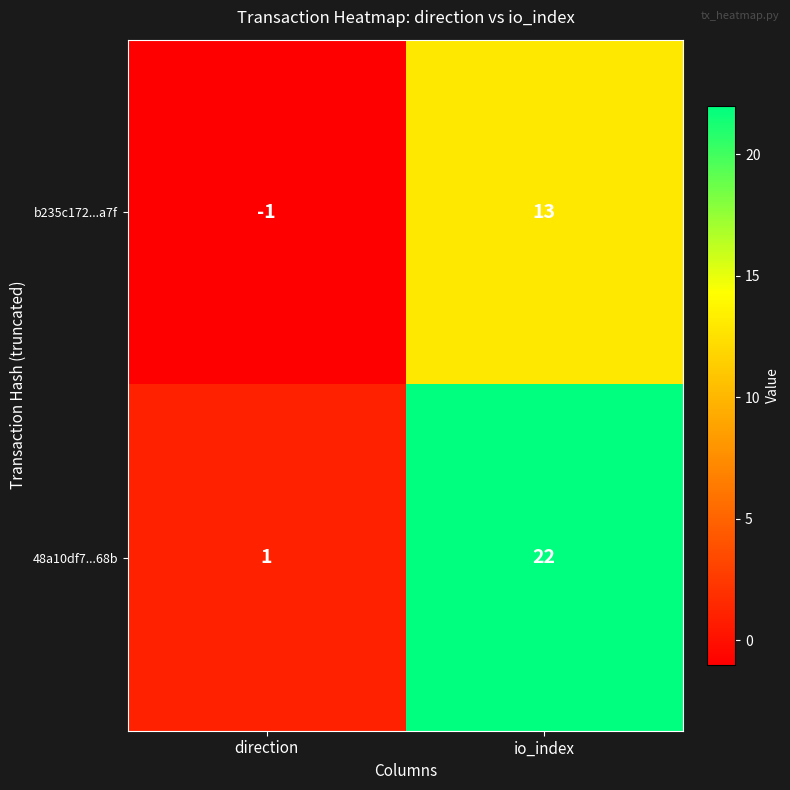

Rank the series by their maximum value, from highest to lowest.

48a10df7...68b, b235c172...a7f